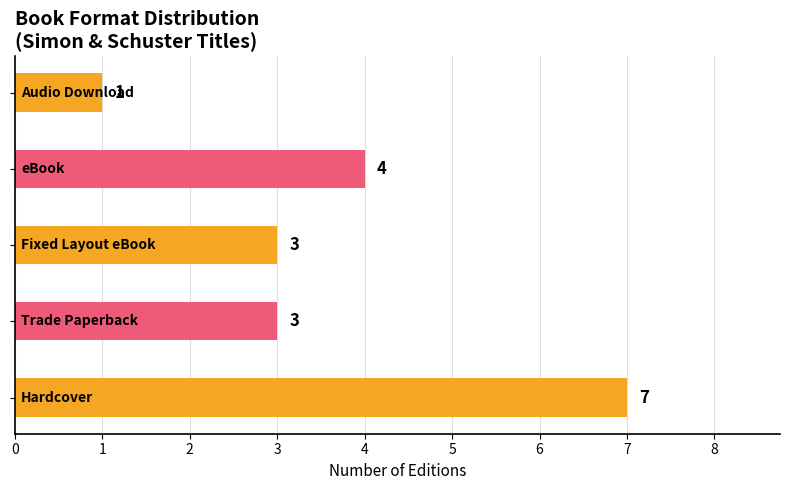

Count the values in the range 3 to 4.

3